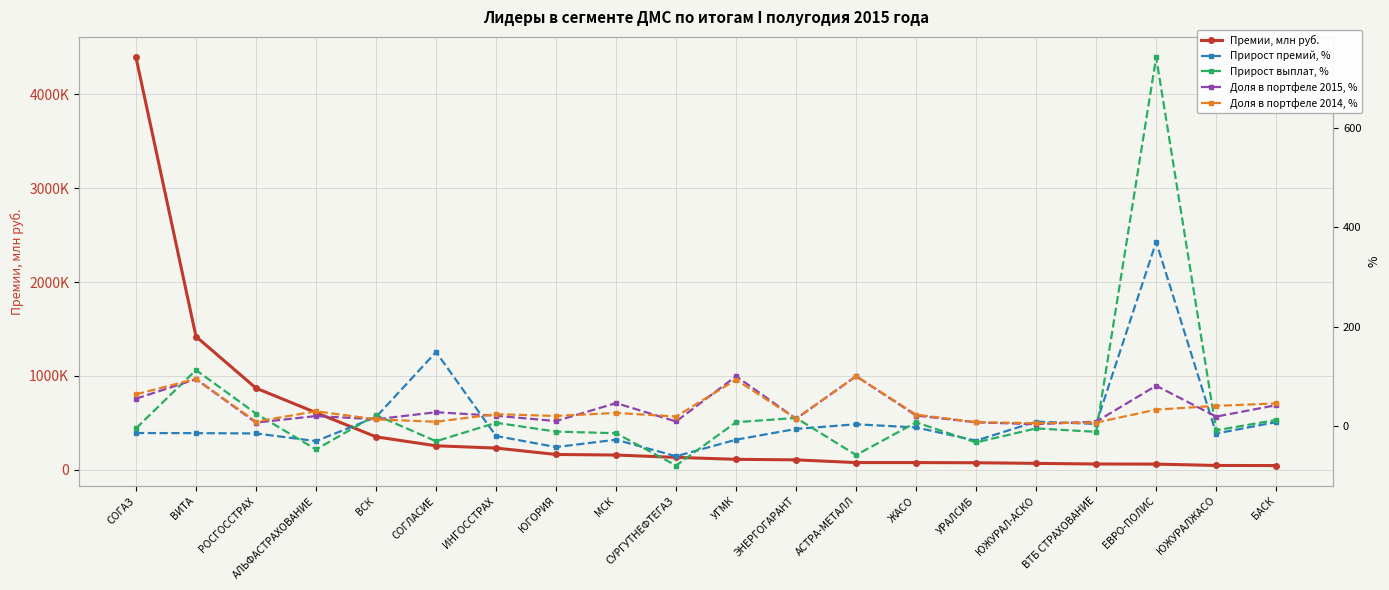

What is the spread (max minus min) of values at СОГЛАСИЕ?

254304.0